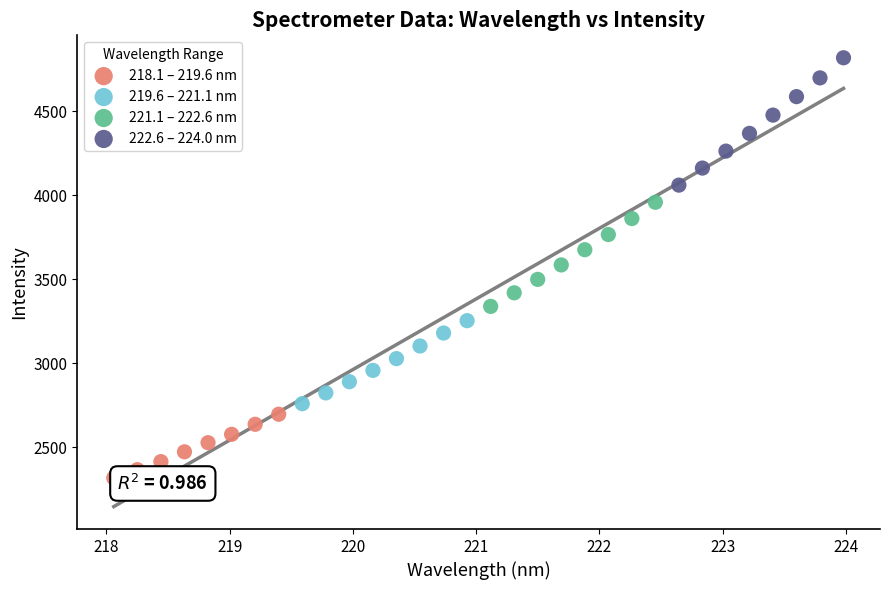

Which series has the widest spread of Y values?

222.6 – 224.0 nm